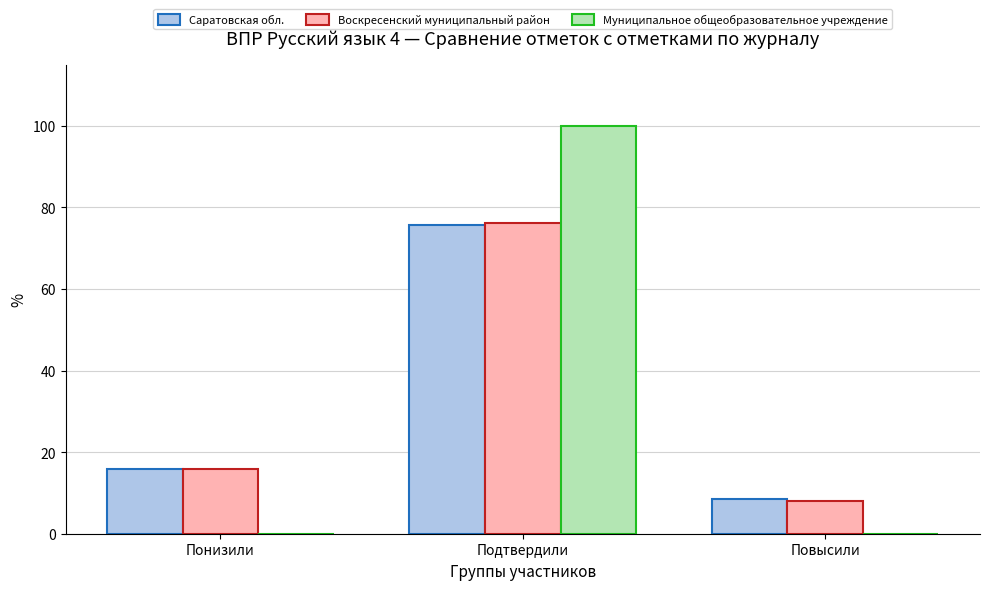

How many distinct data groups are displayed?

3